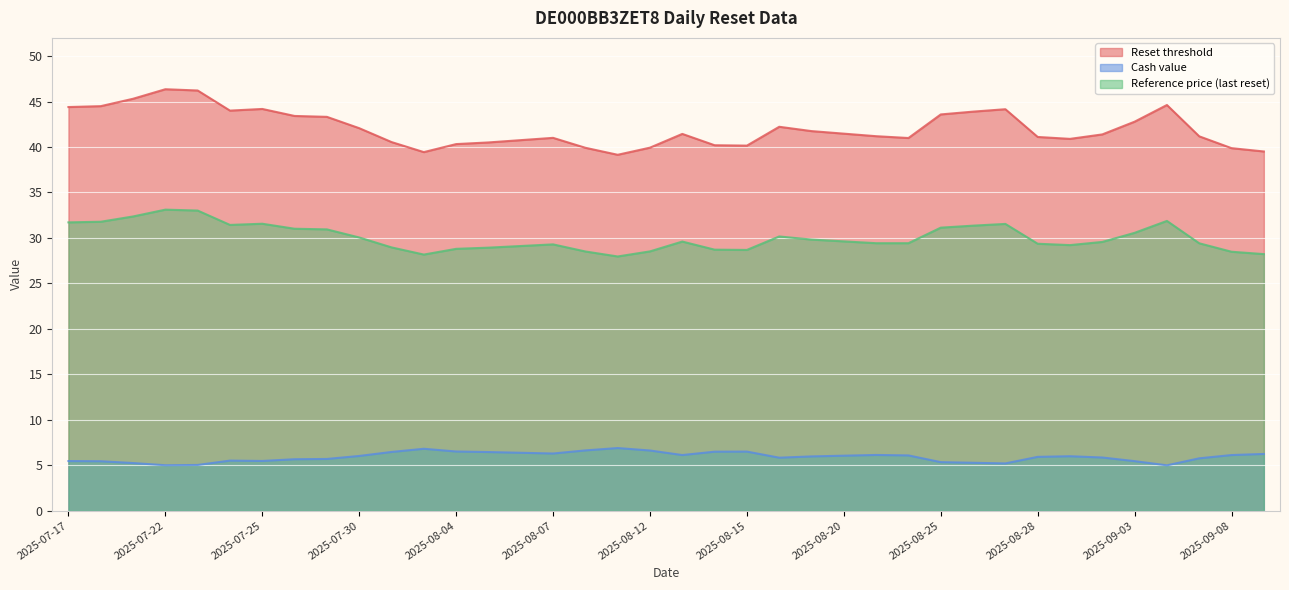

Which category has the lowest value across all series?

2025-09-04